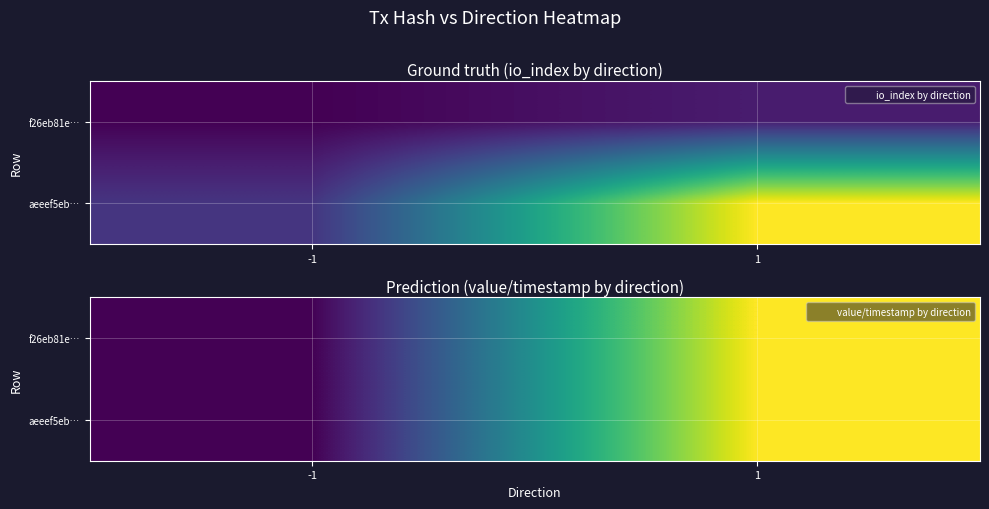

The aeeef5eb… series shows 1.0 at 1. True or false?

True